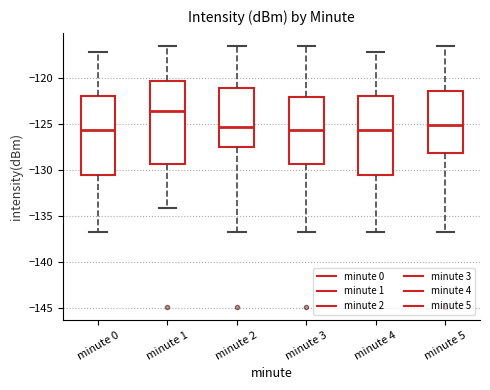

Reading left to right, transcribe this box plot: for each box, give where its median line is, the range the box spans, and where its two whiskers end, as read against the y-axis. The values are not printed on the chart, so give them approximately, as read against the axis.

minute 0: median -125.5, box -130.5 to -122.0, whiskers -137.0 to -117.0
minute 1: median -123.5, box -129.5 to -120.5, whiskers -134.0 to -116.5
minute 2: median -125.5, box -127.5 to -121.0, whiskers -137.0 to -116.5
minute 3: median -125.5, box -129.5 to -122.0, whiskers -137.0 to -116.5
minute 4: median -125.5, box -130.5 to -122.0, whiskers -137.0 to -117.0
minute 5: median -125.0, box -128.0 to -121.5, whiskers -137.0 to -116.5